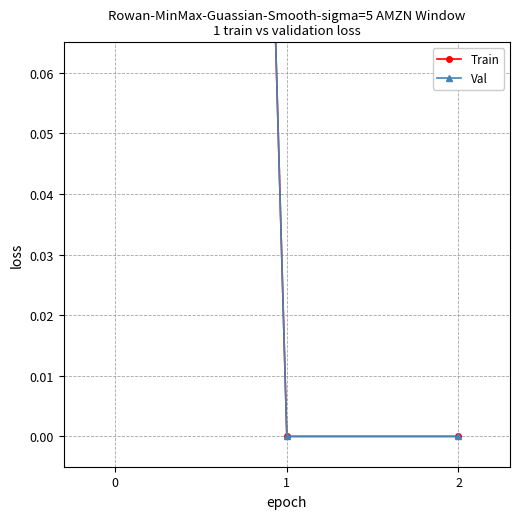

Reading left to right, list all the values displayed in this chart.

Train: 1	0	0
Val: 1	0	0